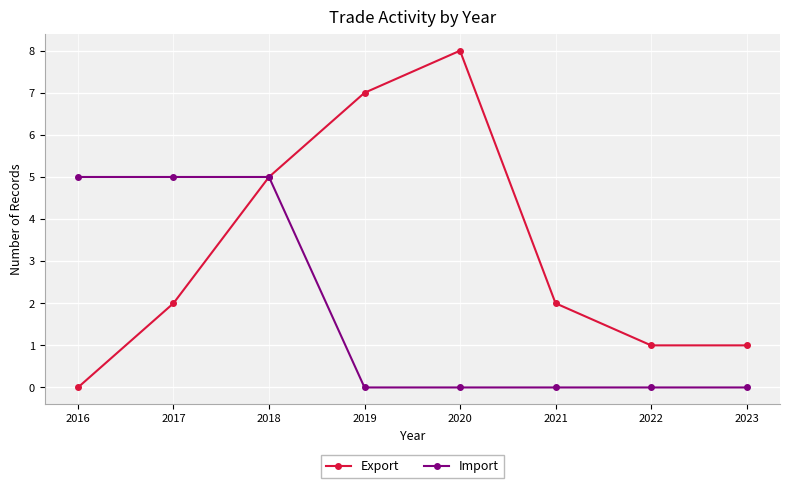

Which label corresponds to the largest value in the chart?

2020